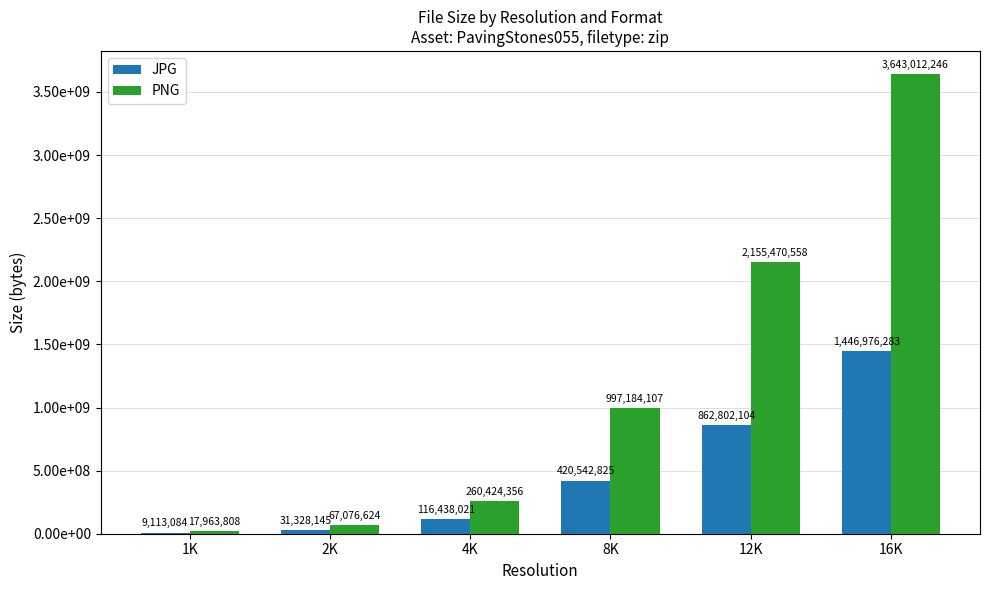

What are all the series names shown in the legend?

JPG, PNG